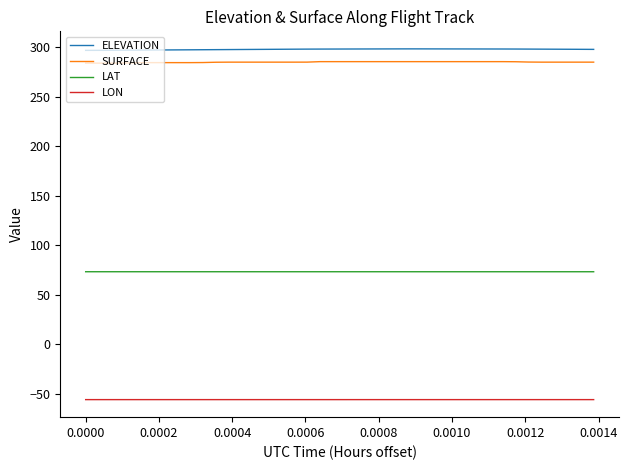

What is the minimum value for ELEVATION?

296.6